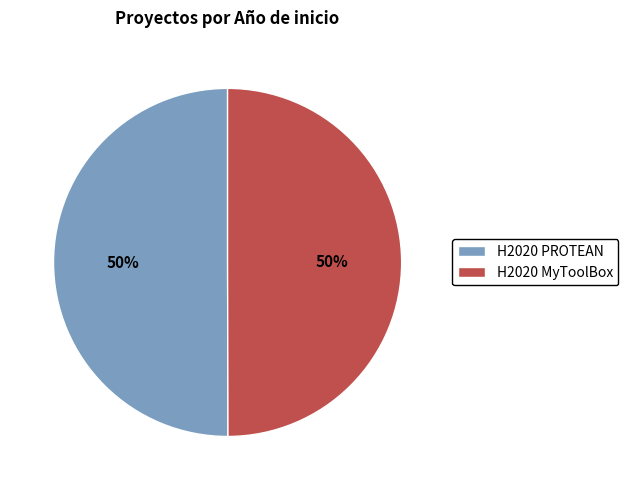

To the nearest percent, what percentage of the pie is H2020 MyToolBox?

50%